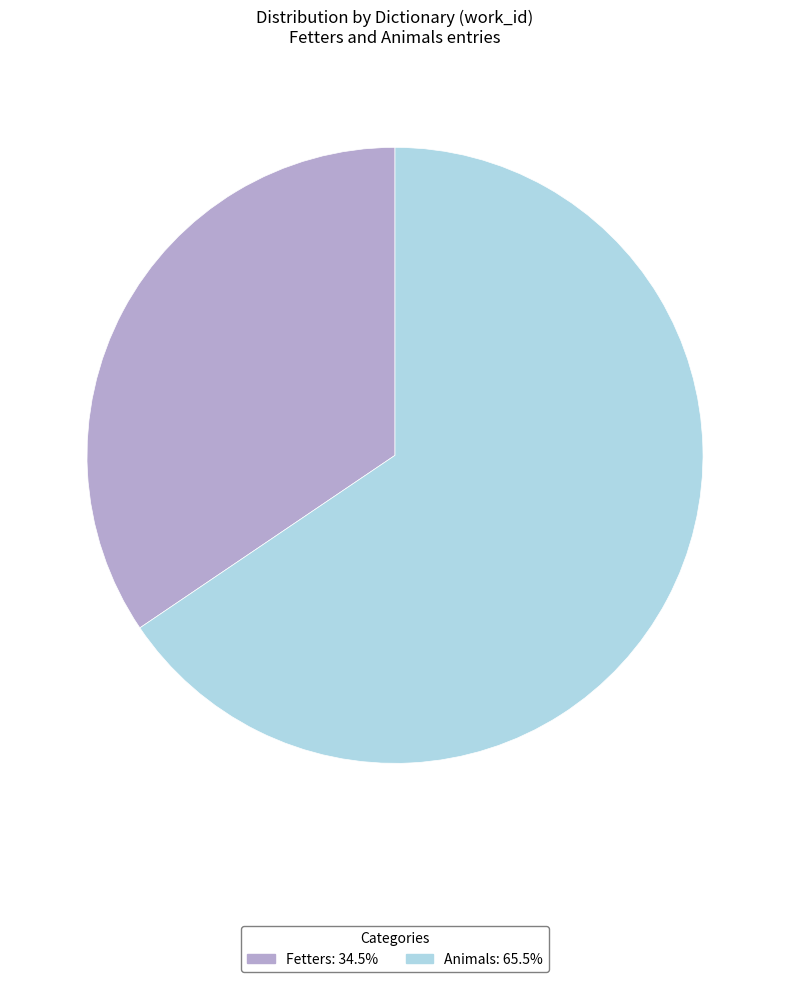

Do Animals: 65.5% and Fetters: 34.5% together represent more than half of the pie?

Yes